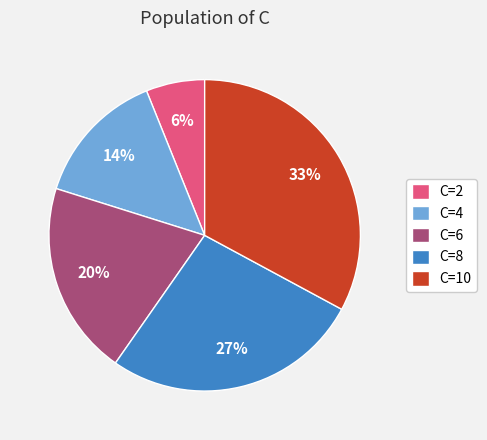

Do C=2 and C=8 together represent more than half of the pie?

No